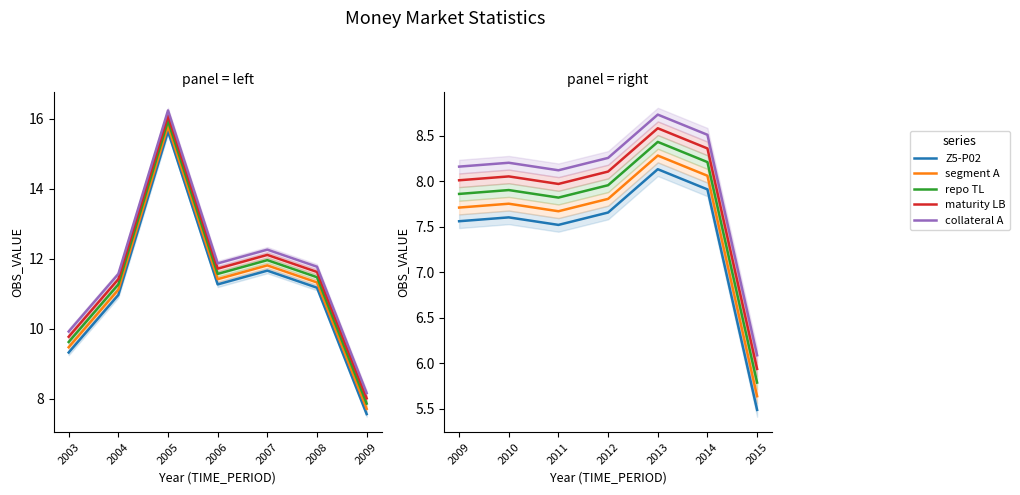

What is the value of the Z5-P02 point at the 2nd from the left?

7.6